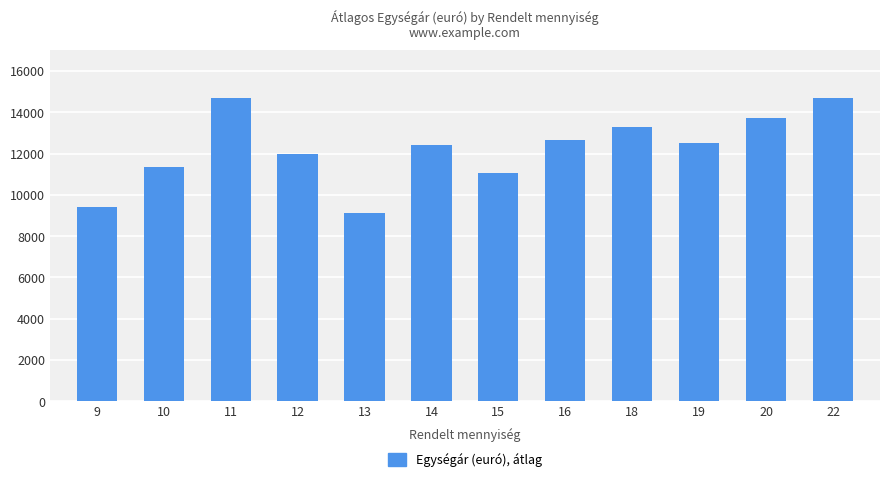

Approximately how many times larger is the value at 13 compared to 20?

0.7